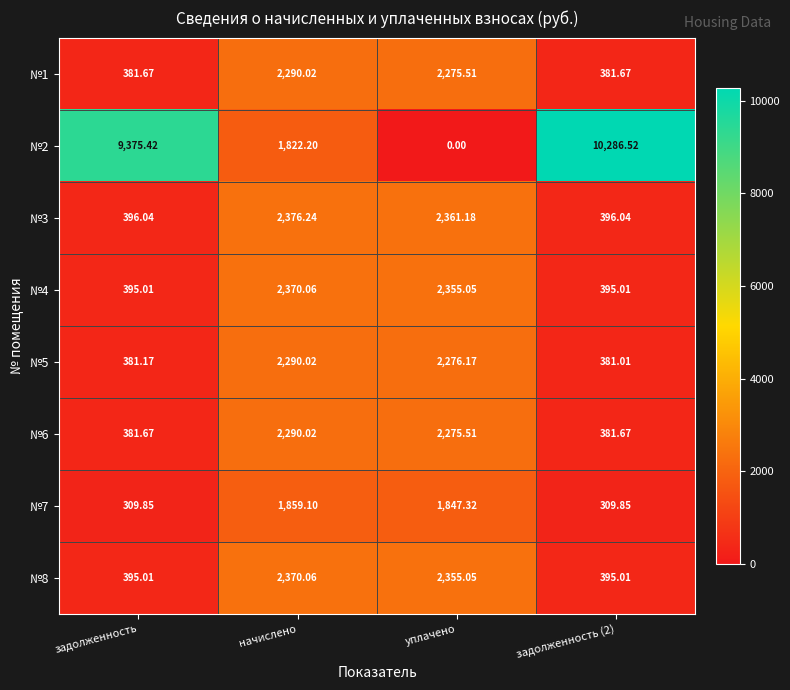

How many data points does each series have?

4